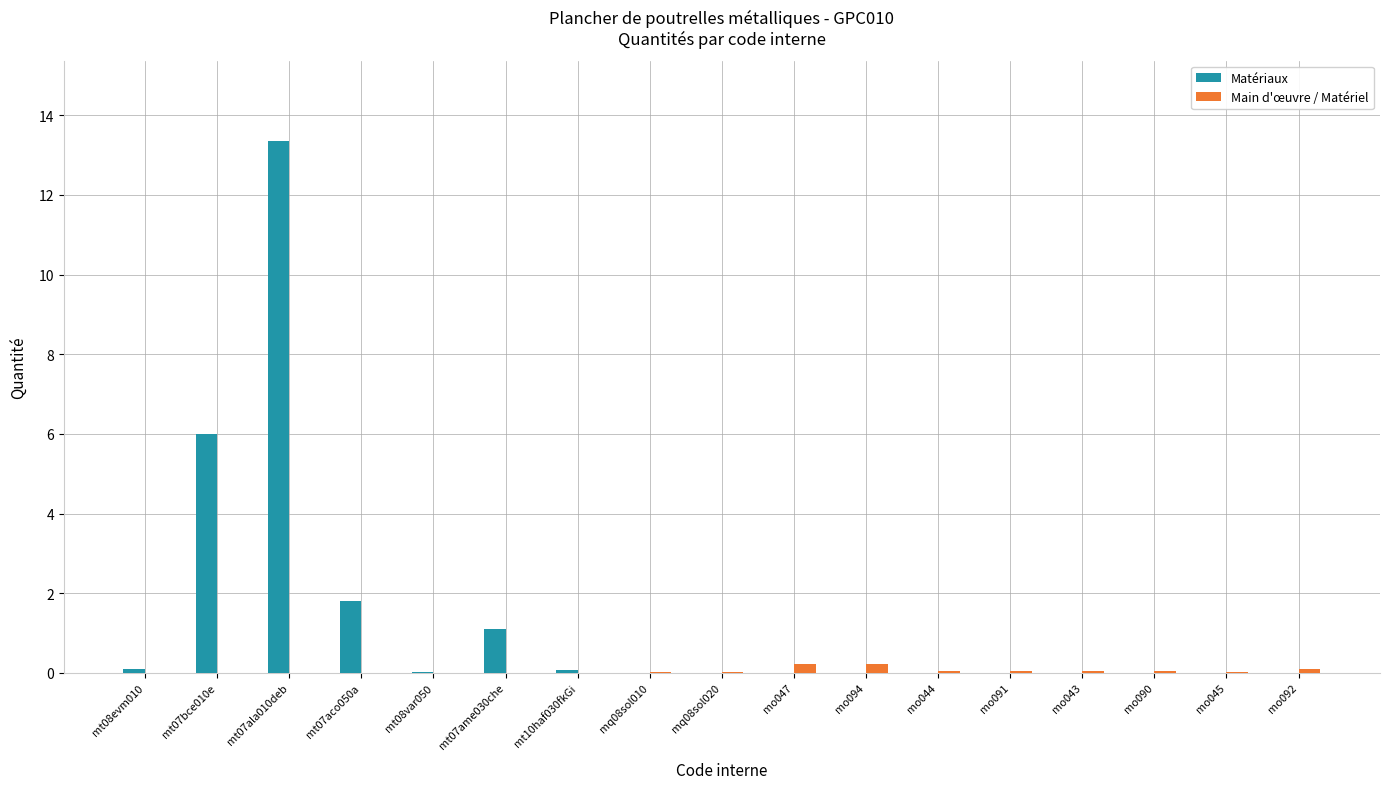

What is the sum of all Main d'œuvre / Matériel values?

0.8